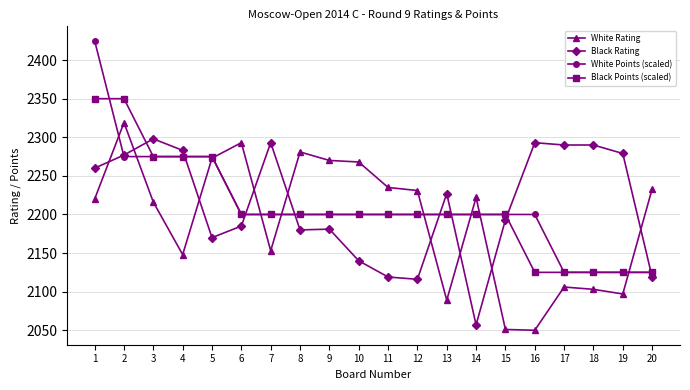

Which series ends up on top after the final intersection of Black Points (scaled) and White Rating?

White Rating